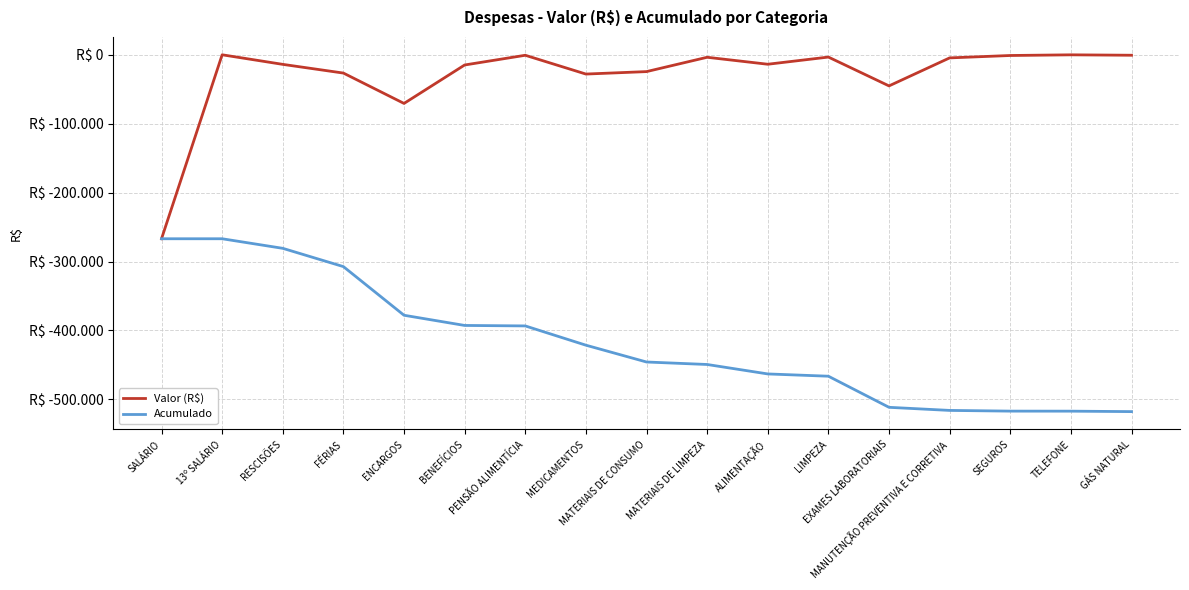

What is the total value across all series at ENCARGOS?

-448578.8